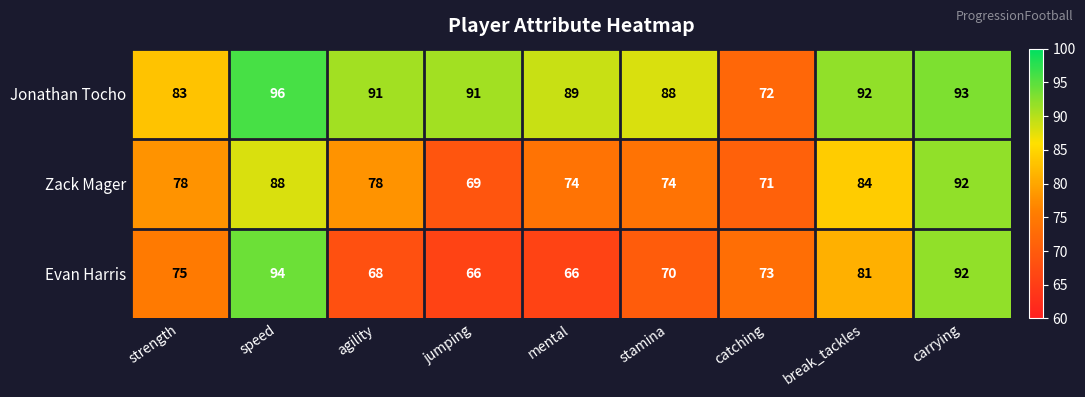

Which series has the largest total across all categories?

Jonathan Tocho